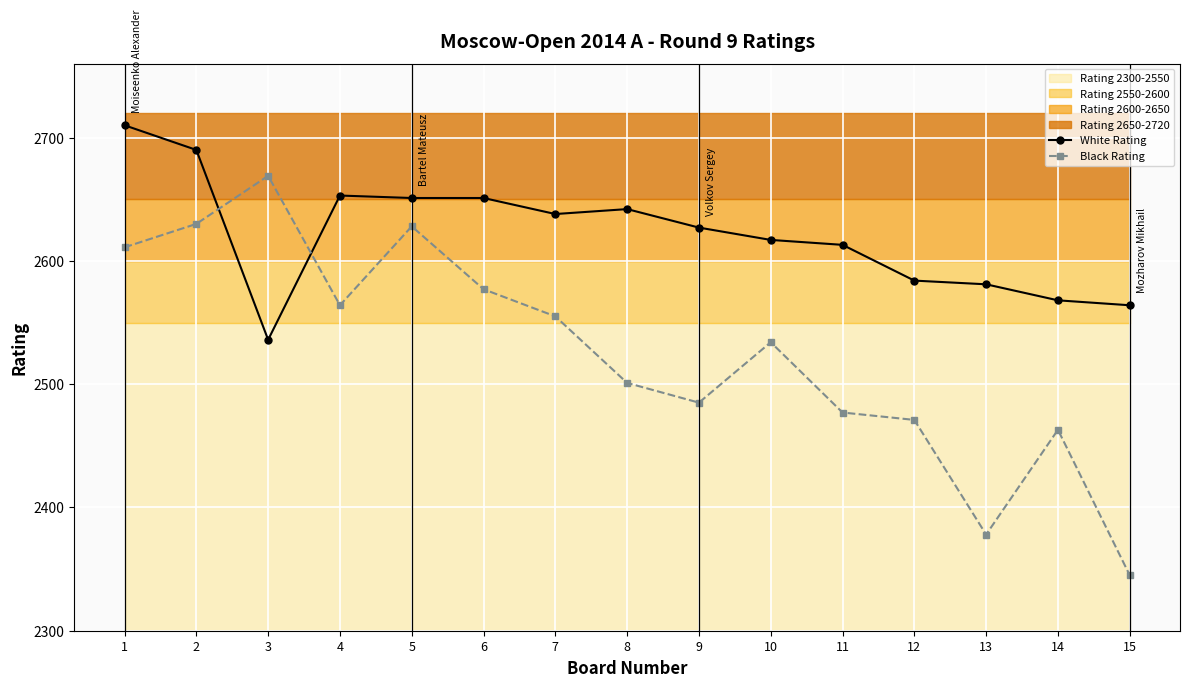

What is the sum of all Black Rating values?

37888